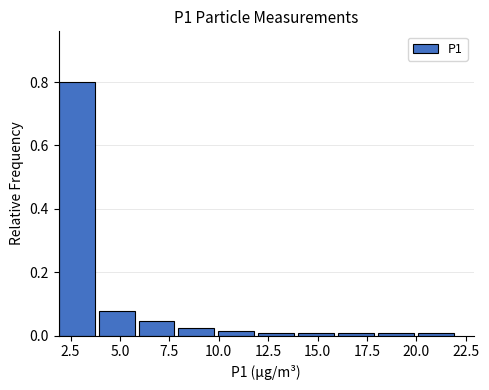

Reading left to right, list every bar in this chart as the range it spans on the x-axis followed by its height. Neither the bar edges nor the heights are printed on the chart, so give them approximately, as read against the axes.

2 to 4: 0.80
4 to 6: 0.08
6 to 8: 0.04
8 to 10: 0.02
10 to 12: under 0.02
12 to 14: under 0.02
14 to 16: under 0.02
16 to 18: under 0.02
18 to 20: under 0.02
20 to 22: under 0.02